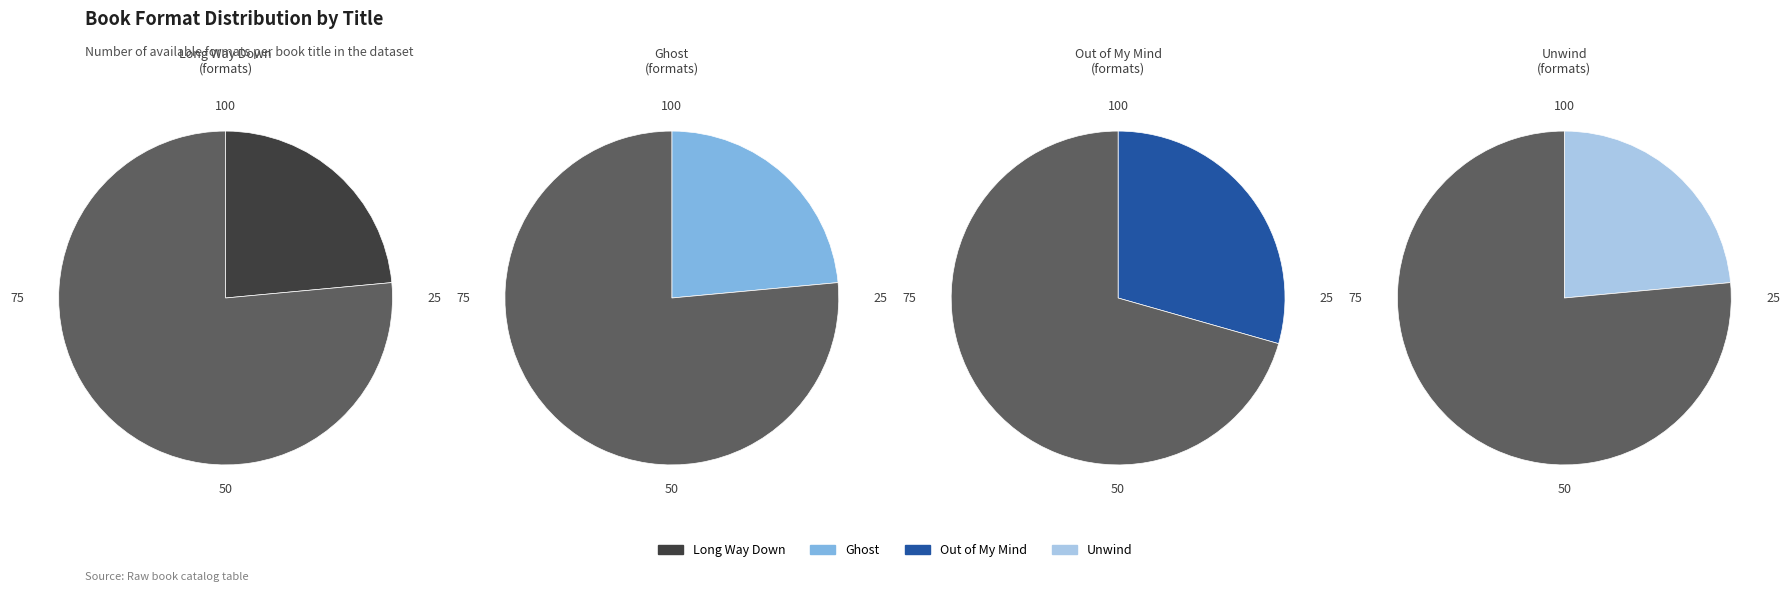

What portion of the pie excludes Out of My Mind?

70.6%